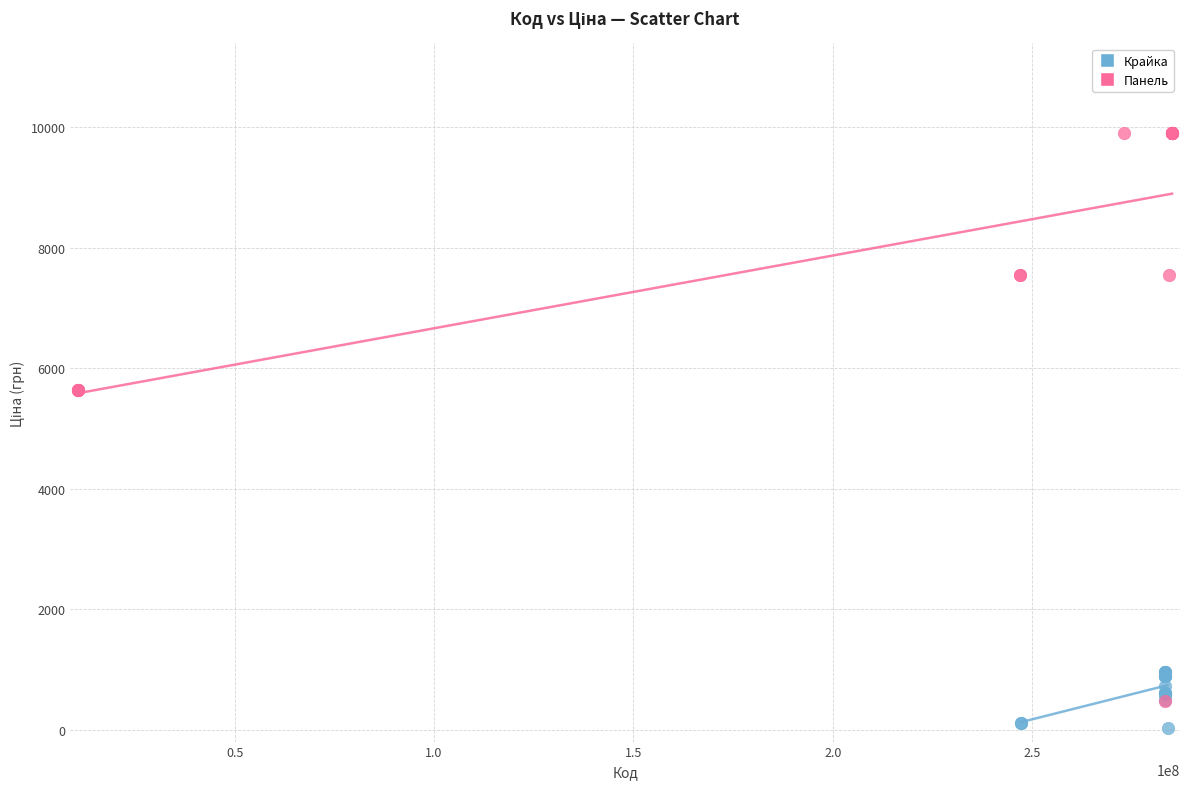

Which series has the largest Y range (max minus min)?

Панель